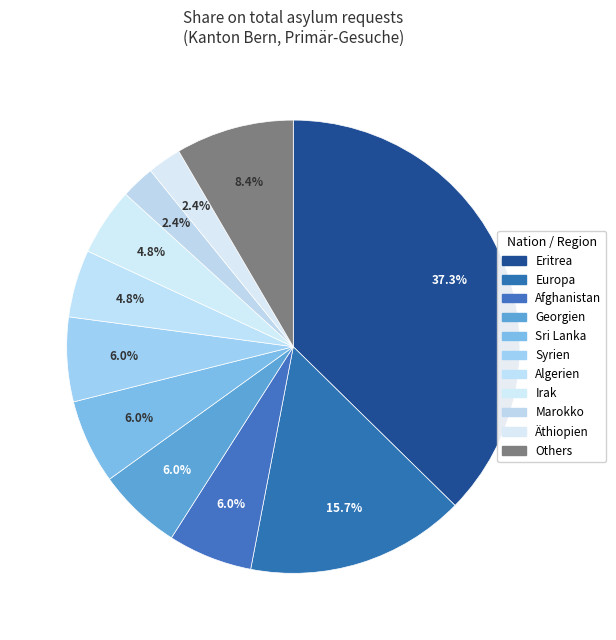

How many segments does this pie chart have?

11